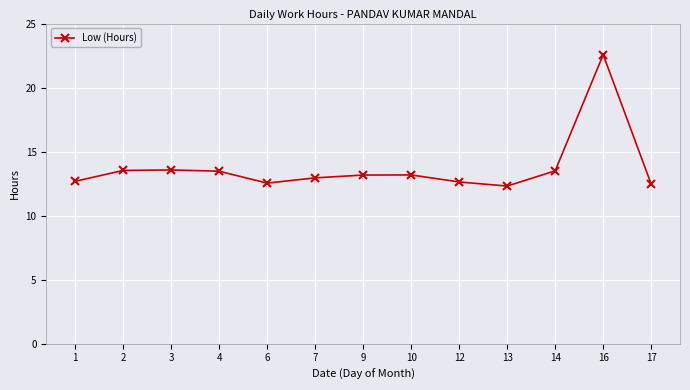

True or false: there are more than 1 points higher than both neighbors.

True